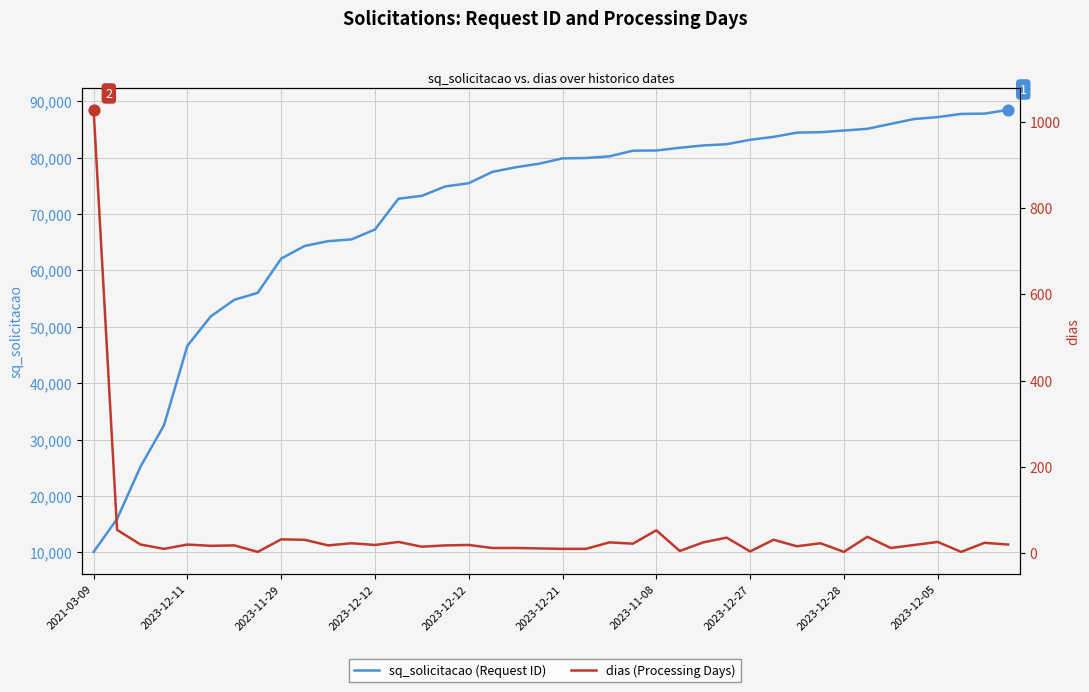

Which series has the largest Y range (max minus min)?

sq_solicitacao (Request ID)